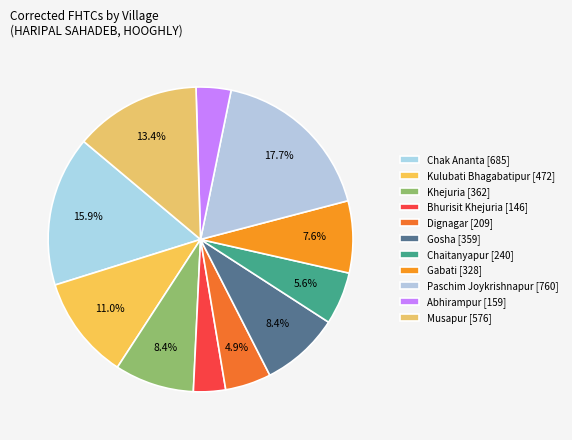

How many slices are in this pie chart?

11